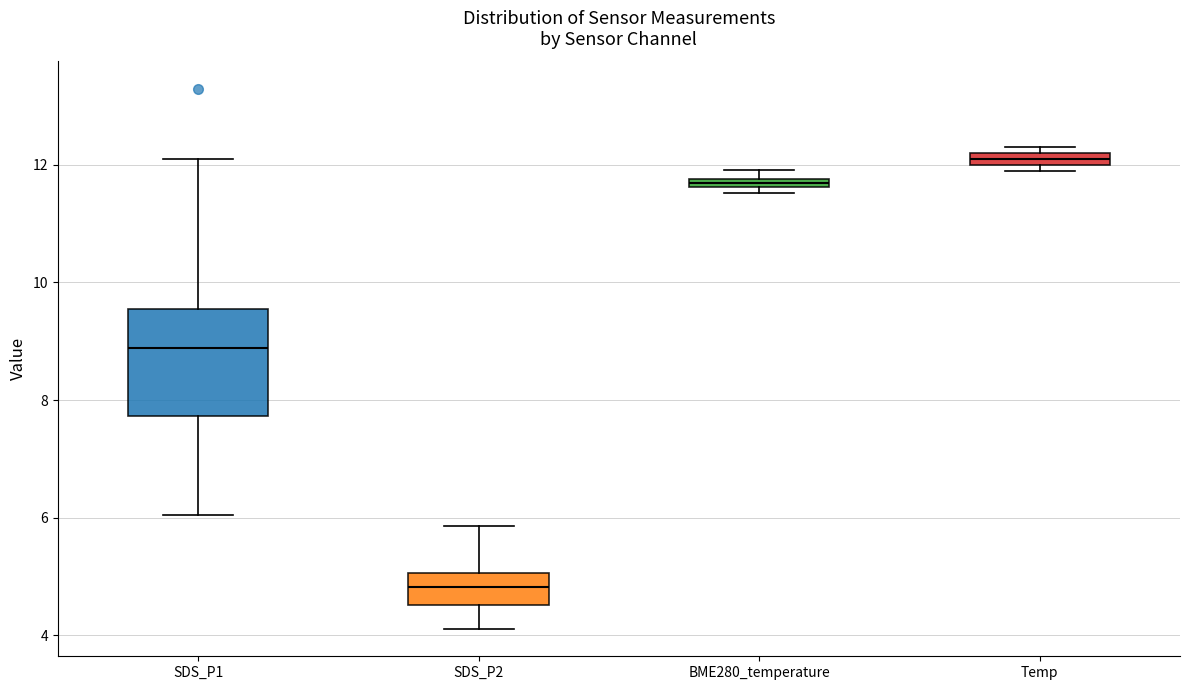

Comparing the boxes themselves (not the whiskers), which one is the tallest?

SDS_P1